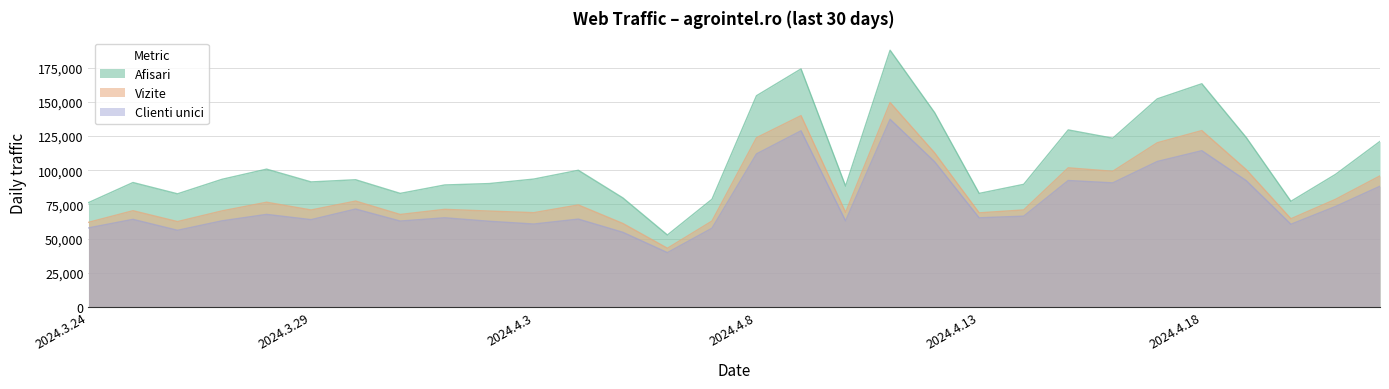

Reading left to right, list all the values displayed in this chart.

Afisari: 2024.3.24=76294	2024.3.25=91010	2024.3.26=82747	2024.3.27=93368	2024.3.28=100804	2024.3.29=91448	2024.3.30=93038	2024.3.31=83056	2024.4.1=89219	2024.4.2=90245	2024.4.3=93537	2024.4.4=99977	2024.4.5=79749	2024.4.6=52612	2024.4.7=78738	2024.4.8=154515	2024.4.9=174139	2024.4.10=88420	2024.4.11=187807	2024.4.12=142158	2024.4.13=83045	2024.4.14=89686	2024.4.15=129501	2024.4.16=123440	2024.4.17=152234	2024.4.18=163285	2024.4.19=123821	2024.4.20=77265	2024.4.21=96934	2024.4.22=121115
Vizite: 2024.3.24=61872	2024.3.25=70384	2024.3.26=62426	2024.3.27=70262	2024.3.28=76592	2024.3.29=70927	2024.3.30=77438	2024.3.31=67629	2024.4.1=71392	2024.4.2=70122	2024.4.3=68949	2024.4.4=74605	2024.4.5=61036	2024.4.6=42919	2024.4.7=62807	2024.4.8=123794	2024.4.9=139957	2024.4.10=69194	2024.4.11=149543	2024.4.12=112694	2024.4.13=68820	2024.4.14=70963	2024.4.15=101761	2024.4.16=99248	2024.4.17=120123	2024.4.18=129038	2024.4.19=100348	2024.4.20=64496	2024.4.21=78704	2024.4.22=95872
Clienti unici: 2024.3.24=57801	2024.3.25=64065	2024.3.26=56058	2024.3.27=62985	2024.3.28=67688	2024.3.29=63853	2024.3.30=71605	2024.3.31=62817	2024.4.1=65204	2024.4.2=62650	2024.4.3=60636	2024.4.4=64249	2024.4.5=54590	2024.4.6=39729	2024.4.7=57566	2024.4.8=111954	2024.4.9=128867	2024.4.10=63024	2024.4.11=137296	2024.4.12=106250	2024.4.13=65202	2024.4.14=66399	2024.4.15=92488	2024.4.16=90756	2024.4.17=106420	2024.4.18=114310	2024.4.19=92338	2024.4.20=60483	2024.4.21=73461	2024.4.22=88306